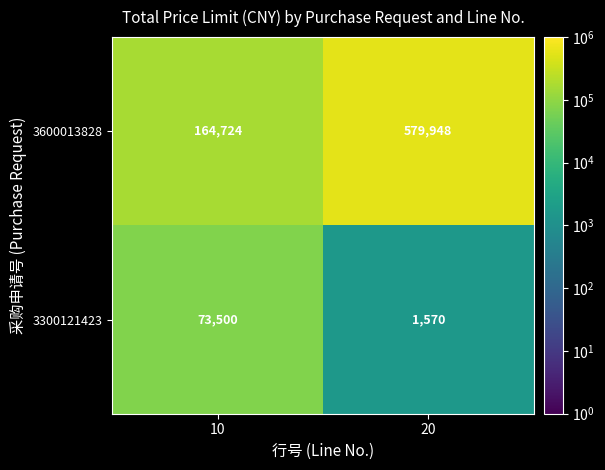

Rank the series by their average value, from lowest to highest.

3300121423, 3600013828